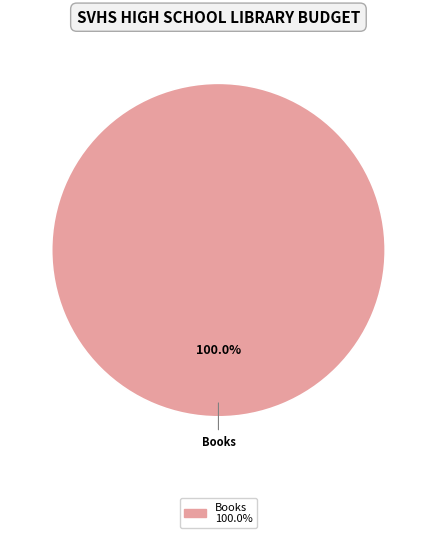

Is there a majority slice in this chart?

Yes